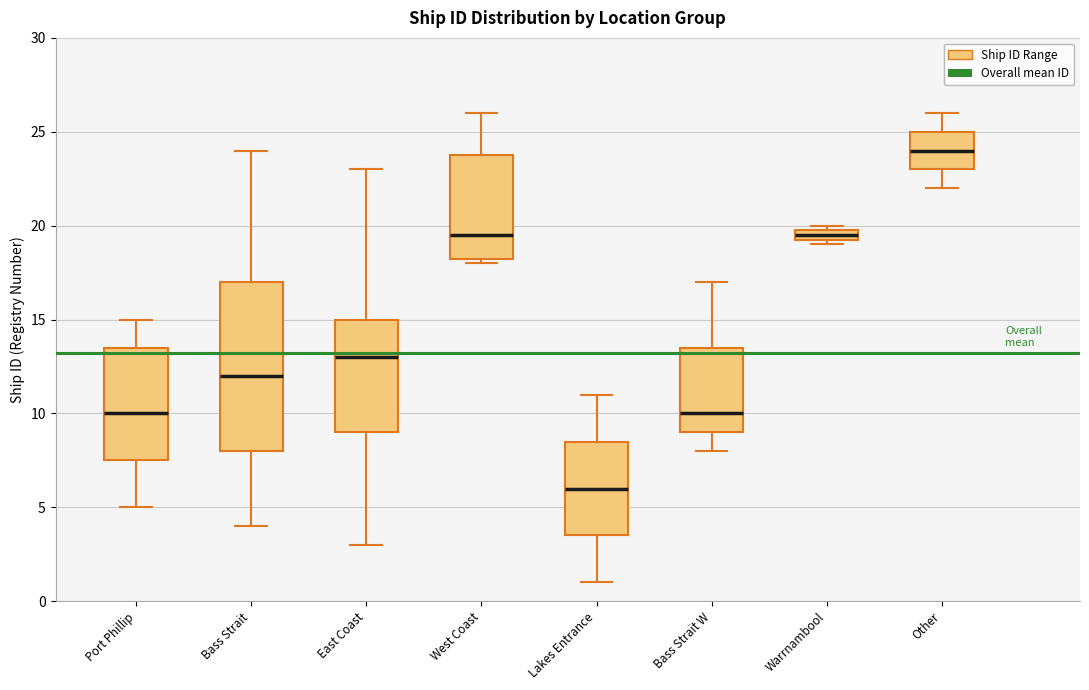

Which box's median line is the lowest?

Lakes Entrance